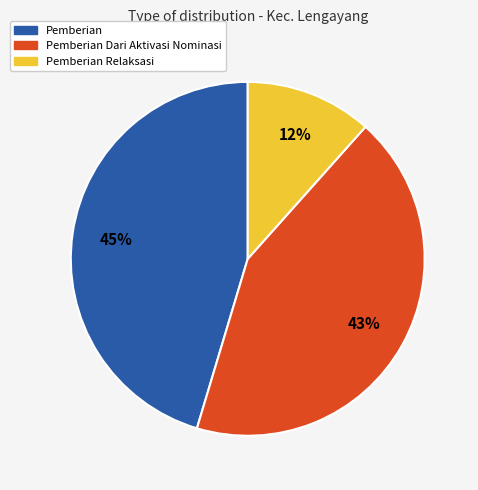

Is there a majority slice in this chart?

No